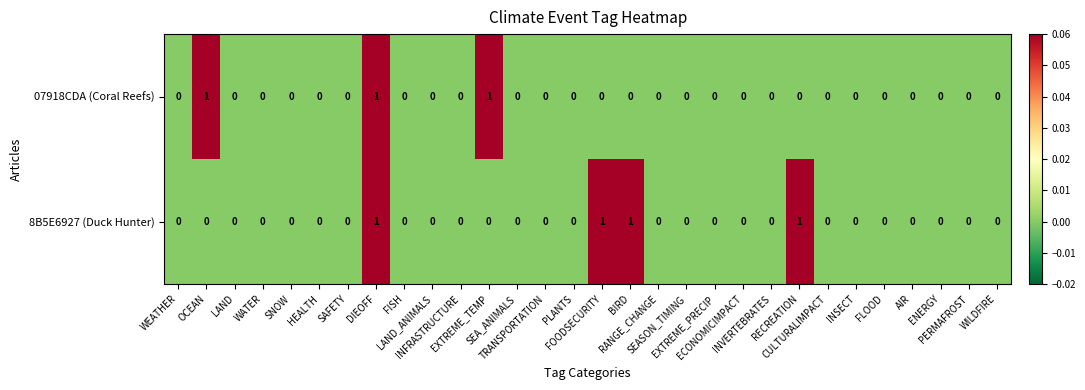

How many 8B5E6927 (Duck Hunter) values are between 0 and 1?

30